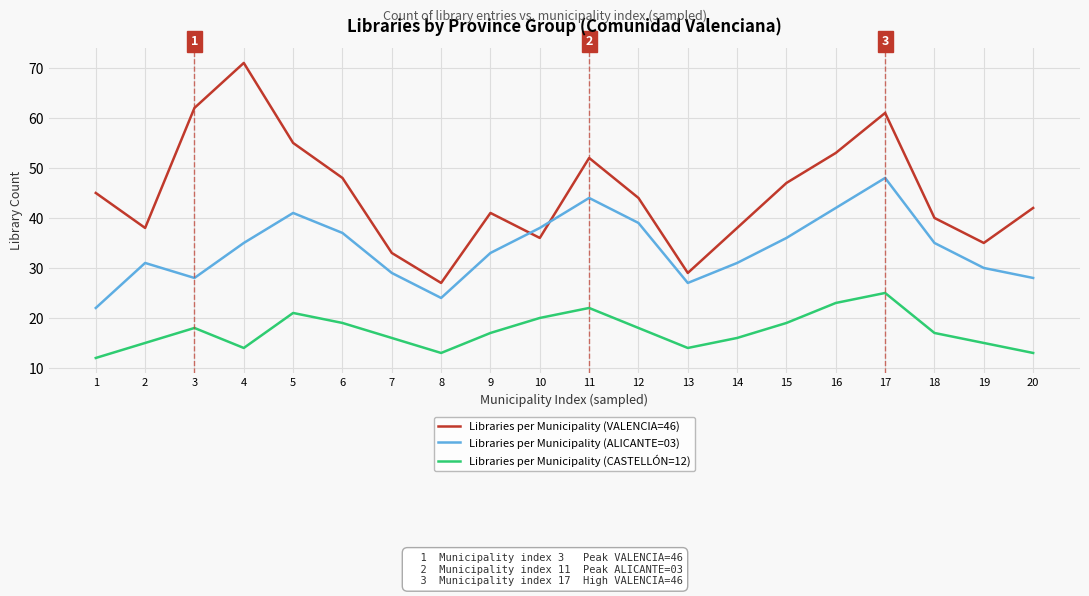

True or false: Libraries per Municipality (VALENCIA=46) has more than 2 interior local peaks.

True